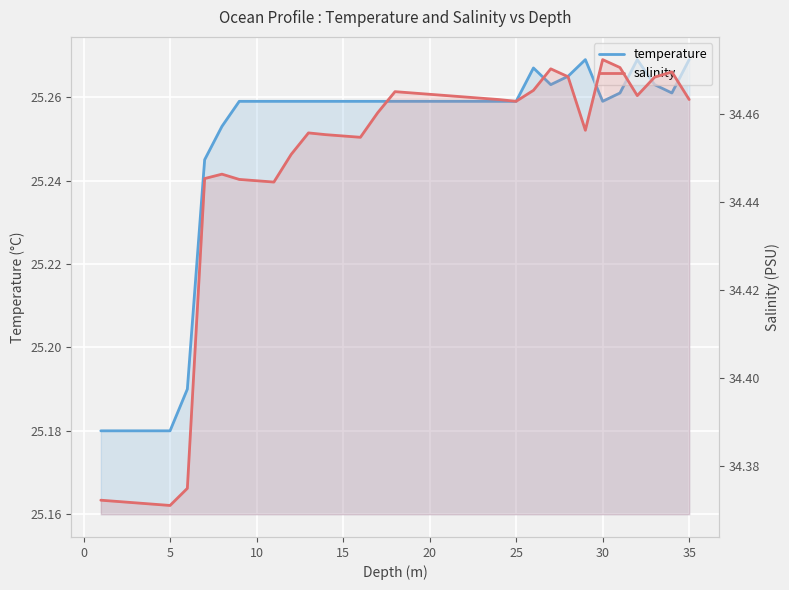

Reading left to right, what are all the values shown in this chart?

temperature: 25.2	25.2	25.2	25.2	25.2	25.2	25.2	25.3	25.3	25.3	25.3	25.3	25.3	25.3	25.3	25.3	25.3	25.3	25.3	25.3	25.3	25.3	25.3	25.3	25.3	25.3	25.3	25.3	25.3	25.3	25.3	25.3	25.3	25.3	25.3
salinity: 34.4	34.4	34.4	34.4	34.4	34.4	34.4	34.4	34.4	34.4	34.4	34.5	34.5	34.5	34.5	34.5	34.5	34.5	34.5	34.5	34.5	34.5	34.5	34.5	34.5	34.5	34.5	34.5	34.5	34.5	34.5	34.5	34.5	34.5	34.5